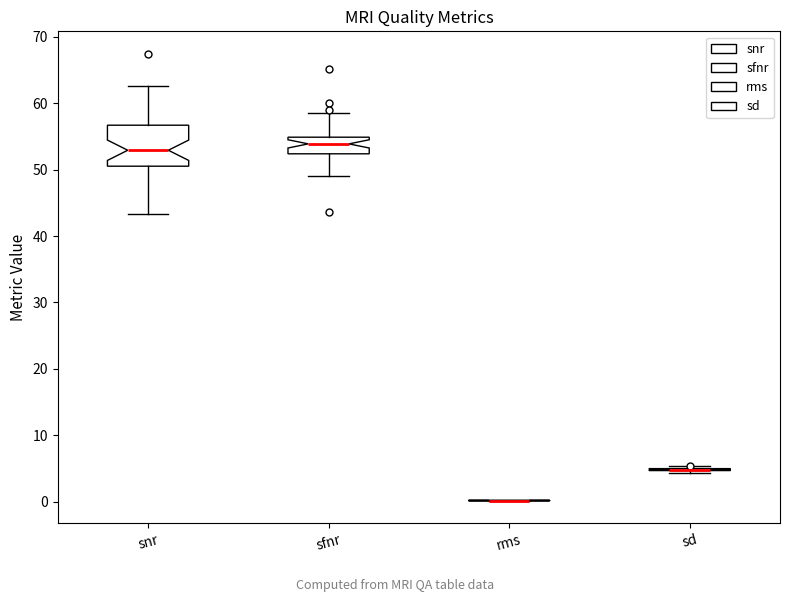

Comparing the boxes themselves (not the whiskers), which one is the tallest?

snr